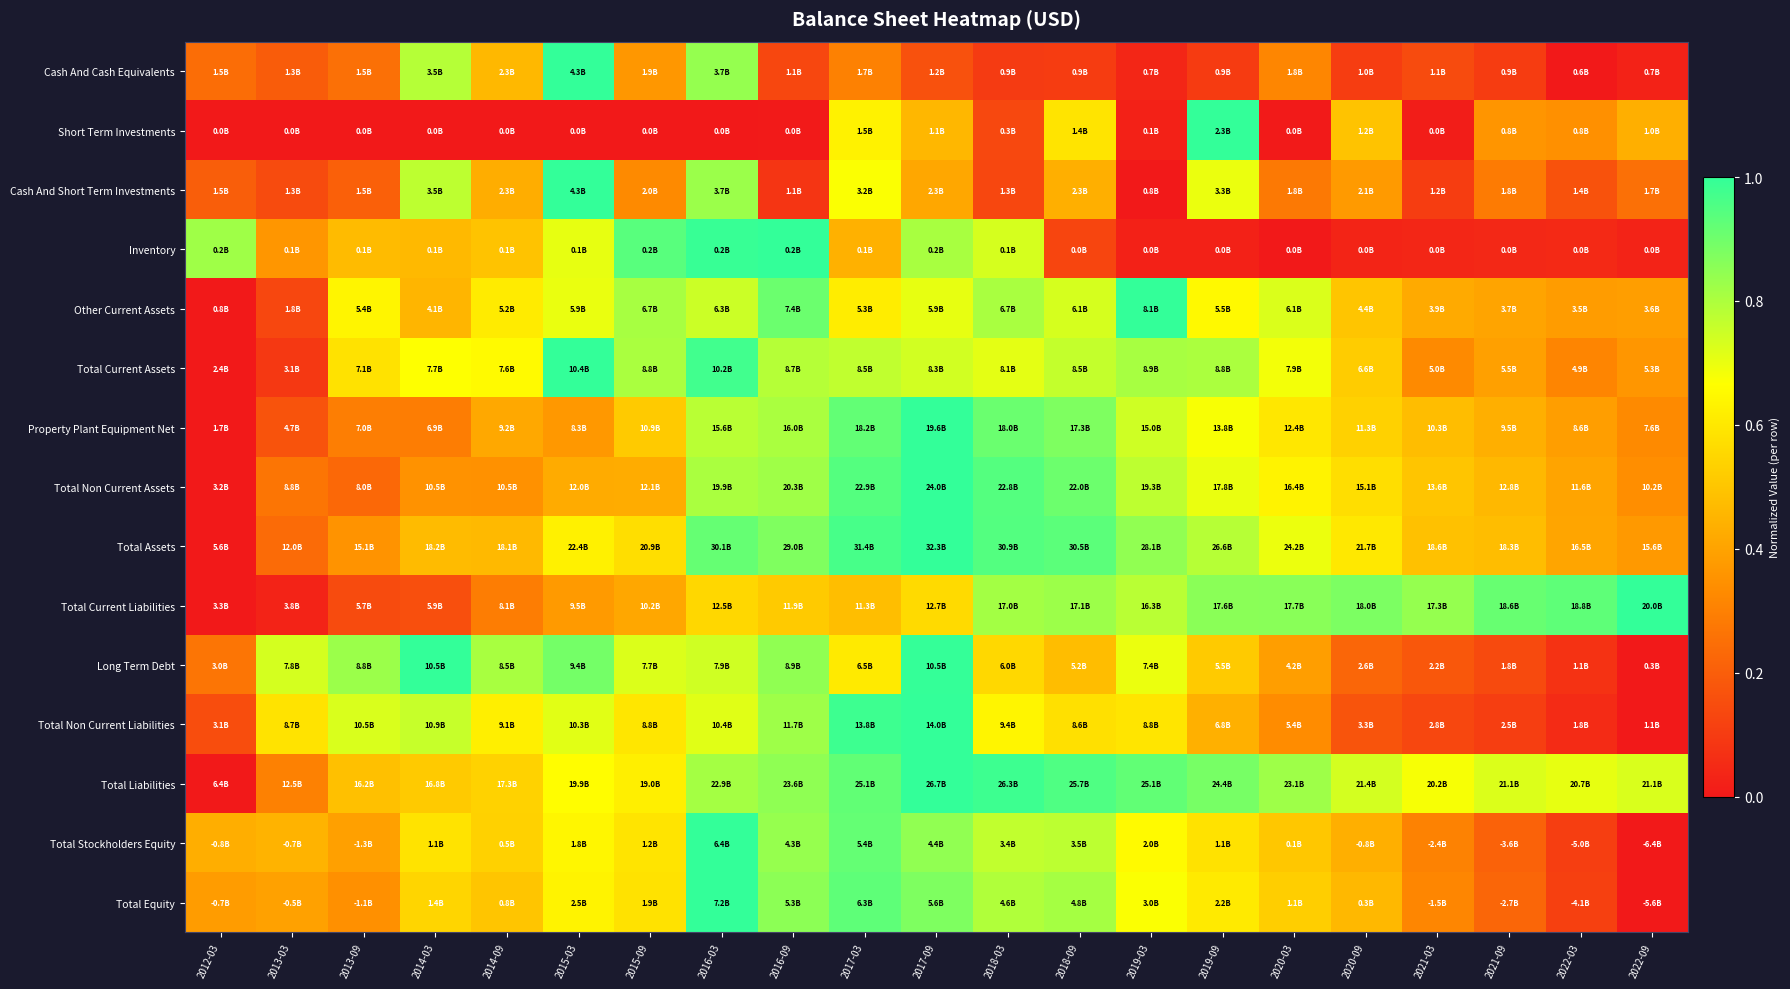

Reading left to right, list all the values displayed in this chart.

Cash And Cash Equivalents: 2012-03=0.2	2013-03=0.2	2013-09=0.3	2014-03=0.8	2014-09=0.5	2015-03=1.0	2015-09=0.4	2016-03=0.8	2016-09=0.1	2017-03=0.3	2017-09=0.2	2018-03=0.1	2018-09=0.1	2019-03=0.0	2019-09=0.1	2020-03=0.3	2020-09=0.1	2021-03=0.1	2021-09=0.1	2022-03=0.0	2022-09=0.0
Short Term Investments: 2012-03=0.0	2013-03=0.0	2013-09=0.0	2014-03=0.0	2014-09=0.0	2015-03=0.0	2015-09=0.0	2016-03=0.0	2016-09=0.0	2017-03=0.6	2017-09=0.5	2018-03=0.1	2018-09=0.6	2019-03=0.0	2019-09=1.0	2020-03=0.0	2020-09=0.5	2021-03=0.0	2021-09=0.4	2022-03=0.3	2022-09=0.4
Cash And Short Term Investments: 2012-03=0.2	2013-03=0.1	2013-09=0.2	2014-03=0.8	2014-09=0.4	2015-03=1.0	2015-09=0.3	2016-03=0.8	2016-09=0.1	2017-03=0.7	2017-09=0.4	2018-03=0.1	2018-09=0.4	2019-03=0.0	2019-09=0.7	2020-03=0.3	2020-09=0.4	2021-03=0.1	2021-09=0.3	2022-03=0.2	2022-09=0.3
Inventory: 2012-03=0.8	2013-03=0.4	2013-09=0.5	2014-03=0.5	2014-09=0.5	2015-03=0.7	2015-09=0.9	2016-03=1.0	2016-09=1.0	2017-03=0.4	2017-09=0.8	2018-03=0.7	2018-09=0.1	2019-03=0.0	2019-09=0.0	2020-03=0.0	2020-09=0.0	2021-03=0.0	2021-09=0.0	2022-03=0.0	2022-09=0.0
Other Current Assets: 2012-03=0.0	2013-03=0.1	2013-09=0.6	2014-03=0.5	2014-09=0.6	2015-03=0.7	2015-09=0.8	2016-03=0.8	2016-09=0.9	2017-03=0.6	2017-09=0.7	2018-03=0.8	2018-09=0.7	2019-03=1.0	2019-09=0.6	2020-03=0.7	2020-09=0.5	2021-03=0.4	2021-09=0.4	2022-03=0.4	2022-09=0.4
Total Current Assets: 2012-03=0.0	2013-03=0.1	2013-09=0.6	2014-03=0.7	2014-09=0.7	2015-03=1.0	2015-09=0.8	2016-03=1.0	2016-09=0.8	2017-03=0.8	2017-09=0.7	2018-03=0.7	2018-09=0.8	2019-03=0.8	2019-09=0.8	2020-03=0.7	2020-09=0.5	2021-03=0.3	2021-09=0.4	2022-03=0.3	2022-09=0.4
Property Plant Equipment Net: 2012-03=0.0	2013-03=0.2	2013-09=0.3	2014-03=0.3	2014-09=0.4	2015-03=0.4	2015-09=0.5	2016-03=0.8	2016-09=0.8	2017-03=0.9	2017-09=1.0	2018-03=0.9	2018-09=0.9	2019-03=0.7	2019-09=0.7	2020-03=0.6	2020-09=0.5	2021-03=0.5	2021-09=0.4	2022-03=0.4	2022-09=0.3
Total Non Current Assets: 2012-03=0.0	2013-03=0.3	2013-09=0.2	2014-03=0.4	2014-09=0.3	2015-03=0.4	2015-09=0.4	2016-03=0.8	2016-09=0.8	2017-03=0.9	2017-09=1.0	2018-03=0.9	2018-09=0.9	2019-03=0.8	2019-09=0.7	2020-03=0.6	2020-09=0.6	2021-03=0.5	2021-09=0.5	2022-03=0.4	2022-09=0.3
Total Assets: 2012-03=0.0	2013-03=0.2	2013-09=0.4	2014-03=0.5	2014-09=0.5	2015-03=0.6	2015-09=0.6	2016-03=0.9	2016-09=0.9	2017-03=1.0	2017-09=1.0	2018-03=0.9	2018-09=0.9	2019-03=0.8	2019-09=0.8	2020-03=0.7	2020-09=0.6	2021-03=0.5	2021-09=0.5	2022-03=0.4	2022-09=0.4
Total Current Liabilities: 2012-03=0.0	2013-03=0.0	2013-09=0.1	2014-03=0.2	2014-09=0.3	2015-03=0.4	2015-09=0.4	2016-03=0.6	2016-09=0.5	2017-03=0.5	2017-09=0.6	2018-03=0.8	2018-09=0.8	2019-03=0.8	2019-09=0.9	2020-03=0.9	2020-09=0.9	2021-03=0.8	2021-09=0.9	2022-03=0.9	2022-09=1.0
Long Term Debt: 2012-03=0.3	2013-03=0.7	2013-09=0.8	2014-03=1.0	2014-09=0.8	2015-03=0.9	2015-09=0.7	2016-03=0.7	2016-09=0.8	2017-03=0.6	2017-09=1.0	2018-03=0.6	2018-09=0.5	2019-03=0.7	2019-09=0.5	2020-03=0.4	2020-09=0.2	2021-03=0.2	2021-09=0.1	2022-03=0.1	2022-09=0.0
Total Non Current Liabilities: 2012-03=0.2	2013-03=0.6	2013-09=0.7	2014-03=0.8	2014-09=0.6	2015-03=0.7	2015-09=0.6	2016-03=0.7	2016-09=0.8	2017-03=1.0	2017-09=1.0	2018-03=0.6	2018-09=0.6	2019-03=0.6	2019-09=0.4	2020-03=0.3	2020-09=0.2	2021-03=0.1	2021-09=0.1	2022-03=0.1	2022-09=0.0
Total Liabilities: 2012-03=0.0	2013-03=0.3	2013-09=0.5	2014-03=0.5	2014-09=0.5	2015-03=0.7	2015-09=0.6	2016-03=0.8	2016-09=0.8	2017-03=0.9	2017-09=1.0	2018-03=1.0	2018-09=1.0	2019-03=0.9	2019-09=0.9	2020-03=0.8	2020-09=0.7	2021-03=0.7	2021-09=0.7	2022-03=0.7	2022-09=0.7
Total Stockholders Equity: 2012-03=0.4	2013-03=0.4	2013-09=0.4	2014-03=0.6	2014-09=0.5	2015-03=0.6	2015-09=0.6	2016-03=1.0	2016-09=0.8	2017-03=0.9	2017-09=0.8	2018-03=0.8	2018-09=0.8	2019-03=0.7	2019-09=0.6	2020-03=0.5	2020-09=0.4	2021-03=0.3	2021-09=0.2	2022-03=0.1	2022-09=0.0
Total Equity: 2012-03=0.4	2013-03=0.4	2013-09=0.3	2014-03=0.5	2014-09=0.5	2015-03=0.6	2015-09=0.6	2016-03=1.0	2016-09=0.9	2017-03=0.9	2017-09=0.9	2018-03=0.8	2018-09=0.8	2019-03=0.7	2019-09=0.6	2020-03=0.5	2020-09=0.5	2021-03=0.3	2021-09=0.2	2022-03=0.1	2022-09=0.0